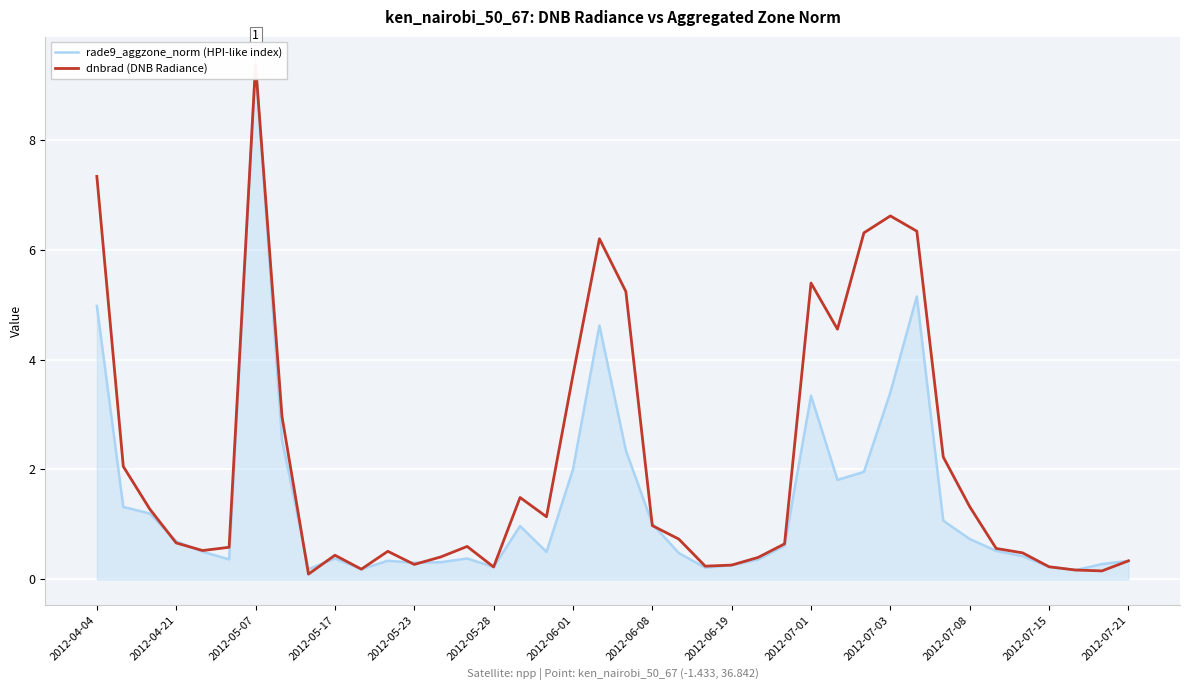

After their last crossing, which series has the higher values: rade9_aggzone_norm (HPI-like index) or dnbrad (DNB Radiance)?

dnbrad (DNB Radiance)